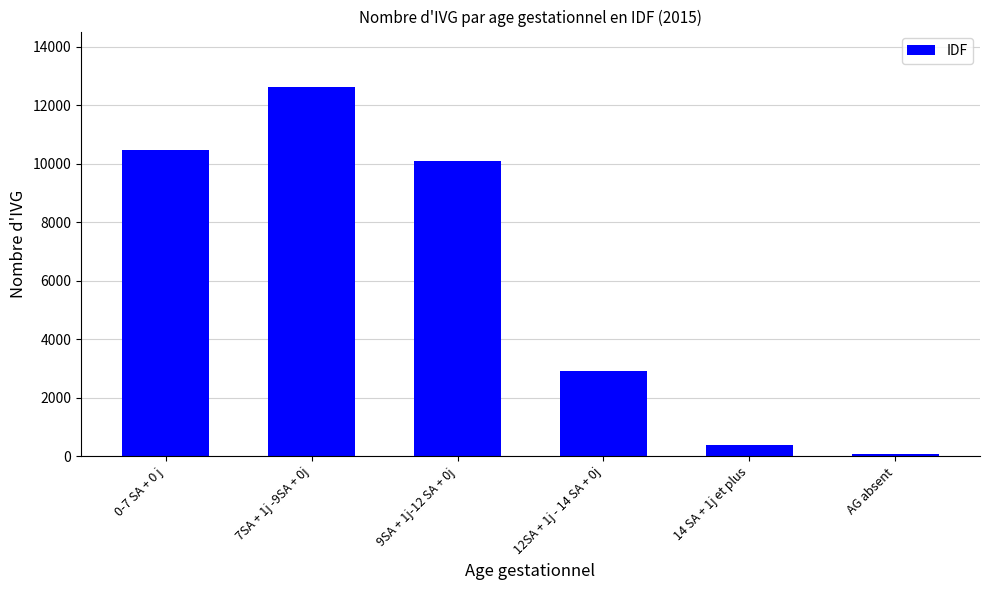

Does the chart contain stacked bars?

No